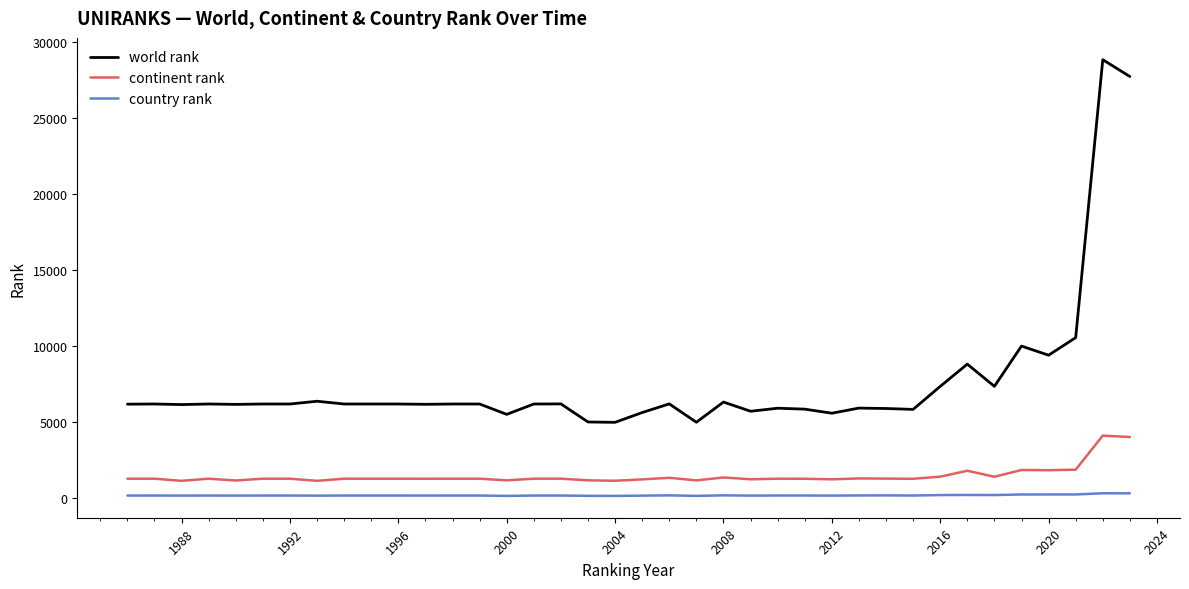

What is the maximum value shown in the chart?

28833